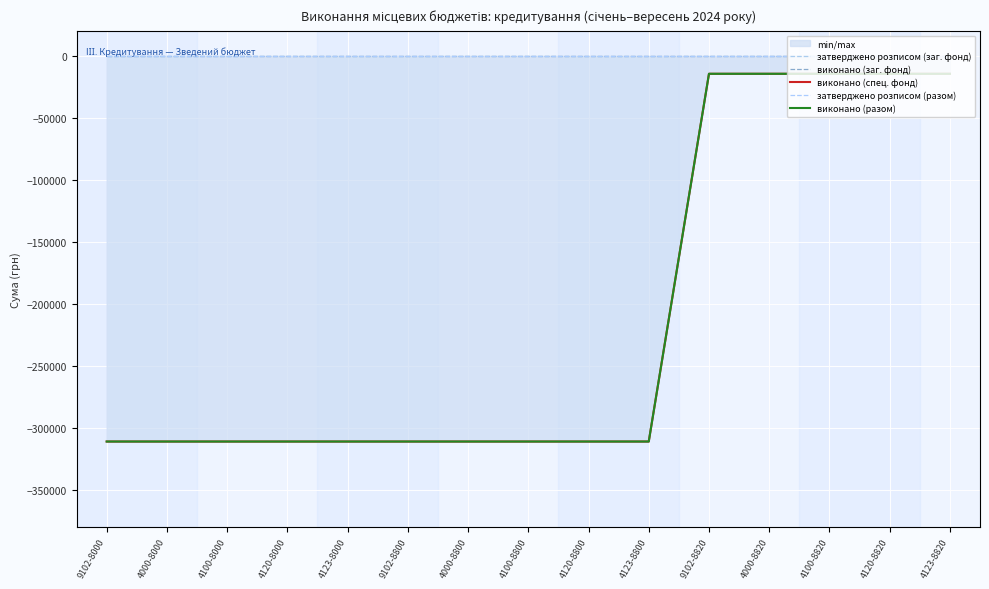

Reading left to right, list all the values displayed in this chart.

затверджено розписом (заг. фонд): 0.0	0.0	0.0	0.0	0.0	0.0	0.0	0.0	0.0	0.0	0.0	0.0	0.0	0.0	0.0
виконано (заг. фонд): 0.0	0.0	0.0	0.0	0.0	0.0	0.0	0.0	0.0	0.0	0.0	0.0	0.0	0.0	0.0
виконано (спец. фонд): -311200.1	-311200.1	-311200.1	-311200.1	-311200.1	-311200.1	-311200.1	-311200.1	-311200.1	-311200.1	-14438.5	-14438.5	-14438.5	-14438.5	-14438.5
затверджено розписом (разом): 0.0	0.0	0.0	0.0	0.0	0.0	0.0	0.0	0.0	0.0	0.0	0.0	0.0	0.0	0.0
виконано (разом): -311200.1	-311200.1	-311200.1	-311200.1	-311200.1	-311200.1	-311200.1	-311200.1	-311200.1	-311200.1	-14438.5	-14438.5	-14438.5	-14438.5	-14438.5